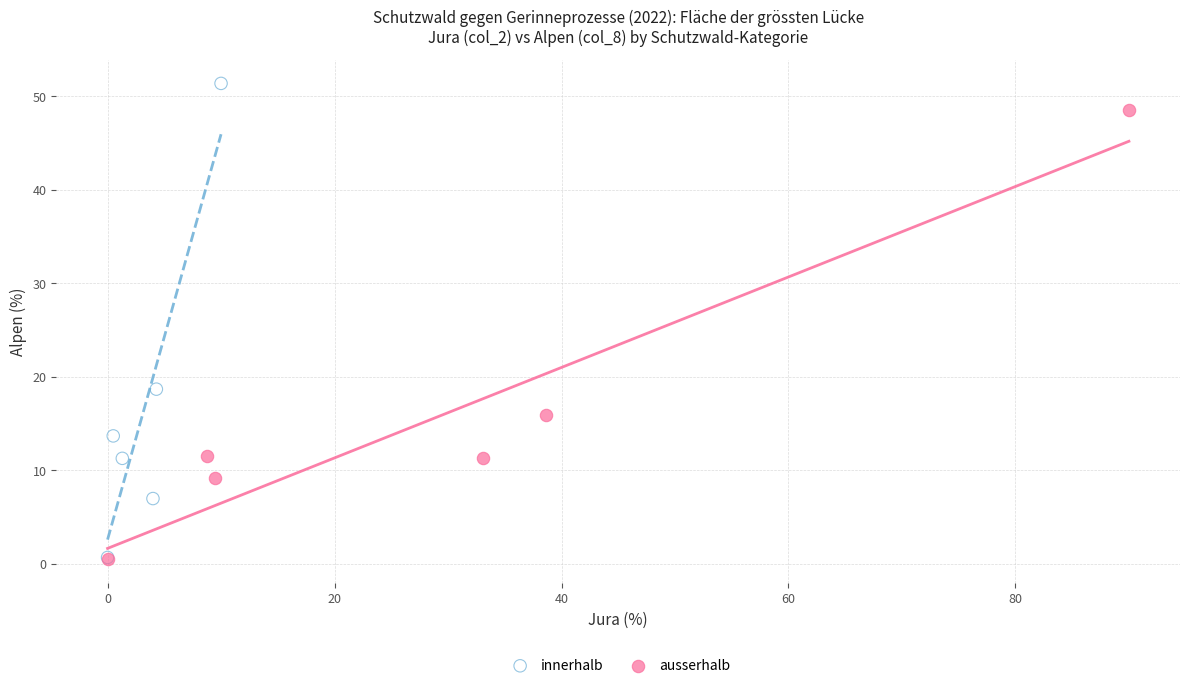

What are all the series names shown in the legend?

innerhalb, ausserhalb